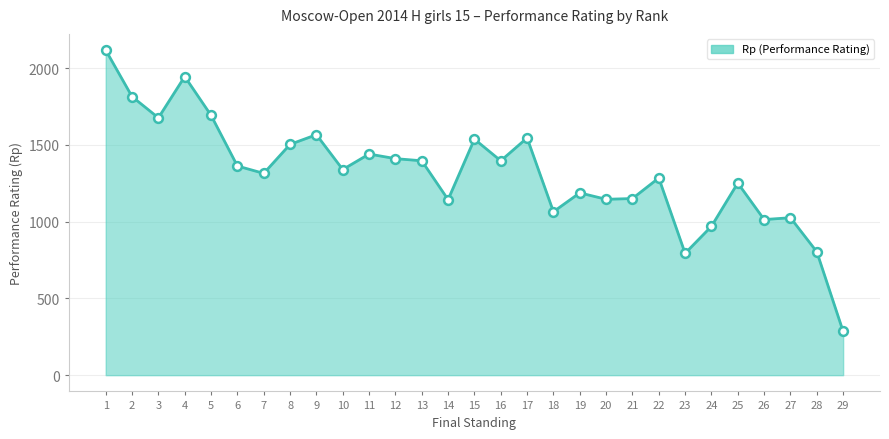

What is the change in value from 10 to 29?

-1055